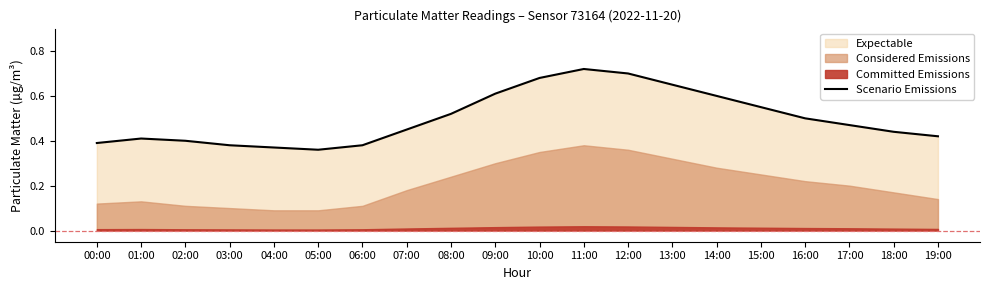

Reading left to right, list all the values displayed in this chart.

0.4	0.4	0.4	0.4	0.4	0.4	0.4	0.5	0.5	0.6	0.7	0.7	0.7	0.7	0.6	0.6	0.5	0.5	0.4	0.4